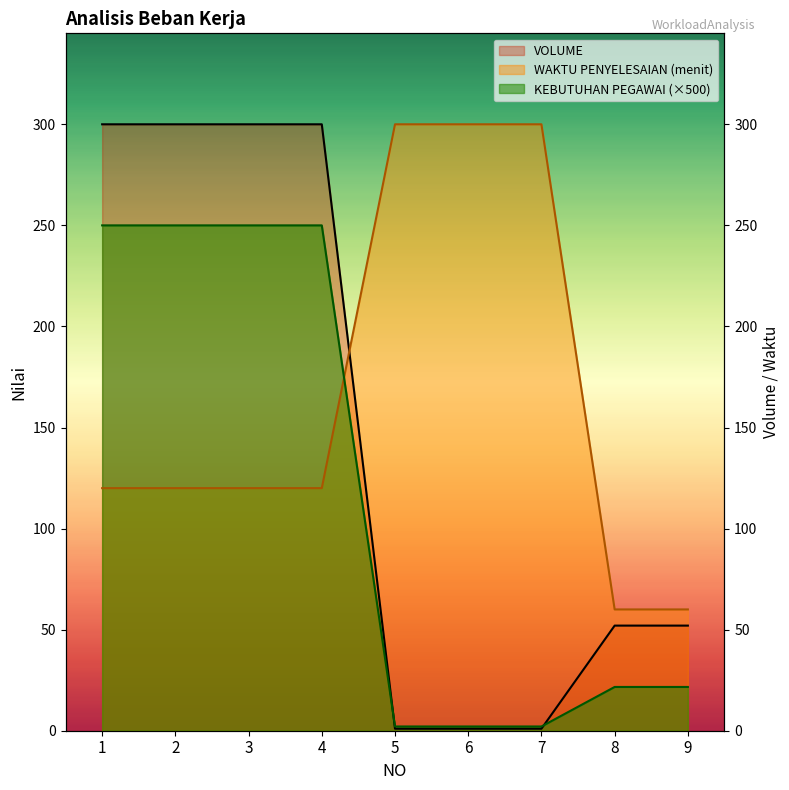

How many values in the KEBUTUHAN PEGAWAI series are below 21?

3